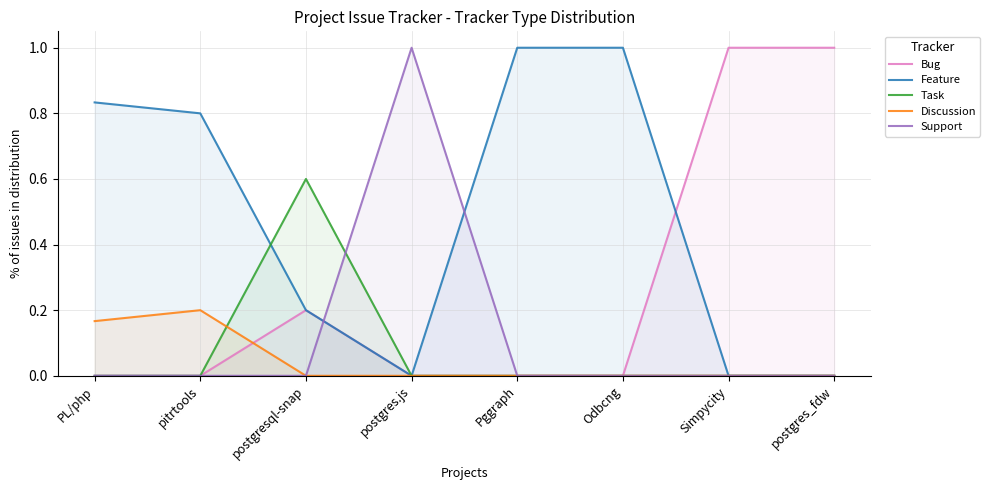

How many values in Discussion are above zero?

2